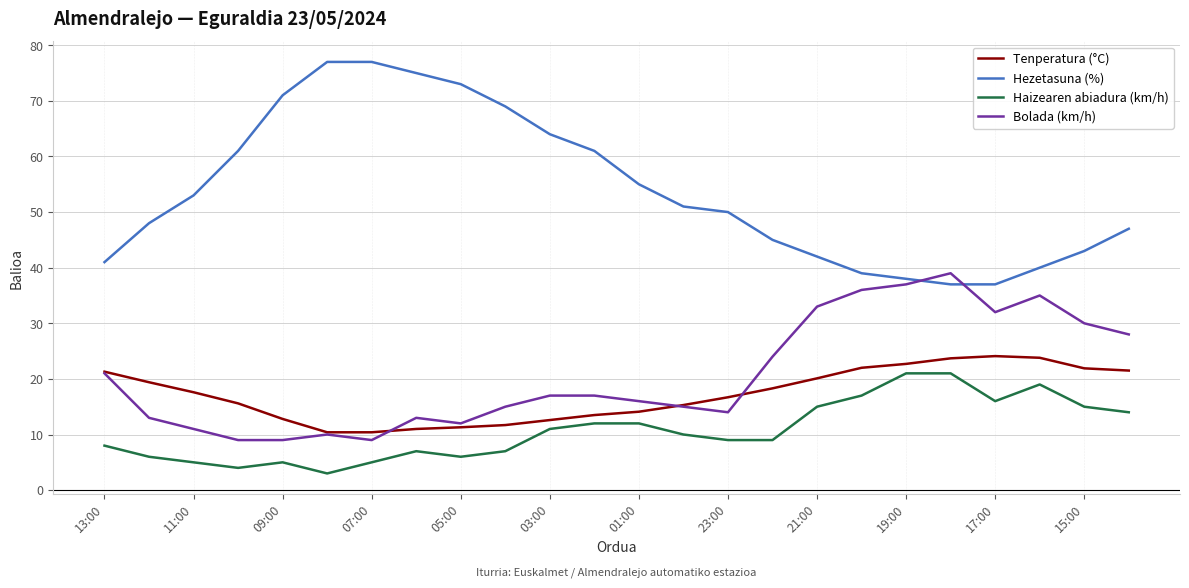

What is the minimum value for Bolada (km/h)?

9.0